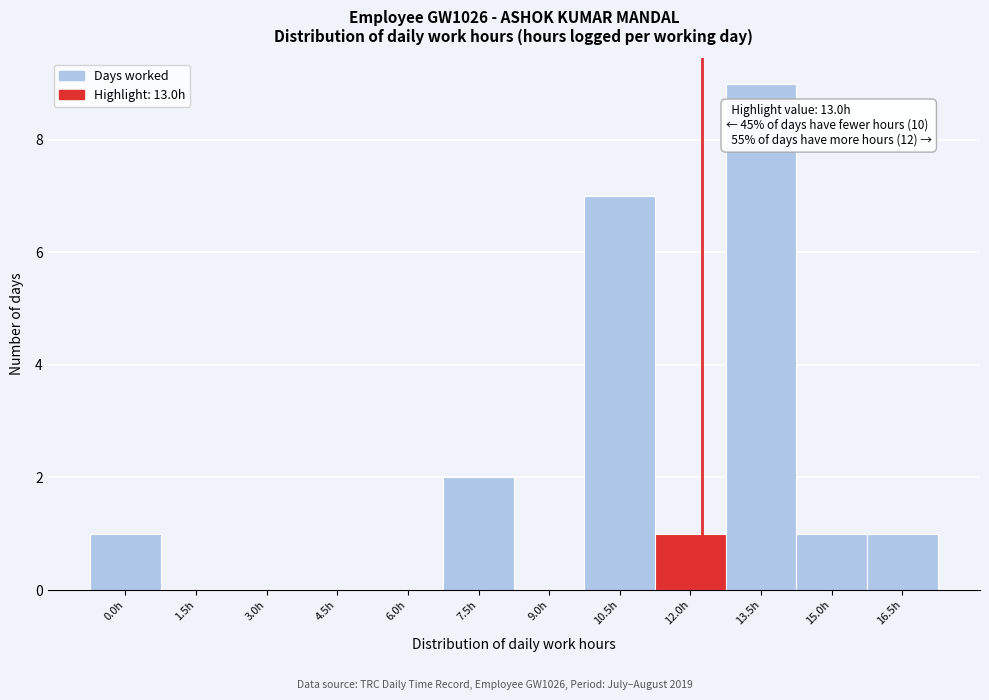

Reading left to right, what are all the values shown in this chart?

0.0h=1	1.5h=0	3.0h=0	4.5h=0	6.0h=0	7.5h=2	9.0h=0	10.5h=7	12.0h=1	13.5h=9	15.0h=1	16.5h=1